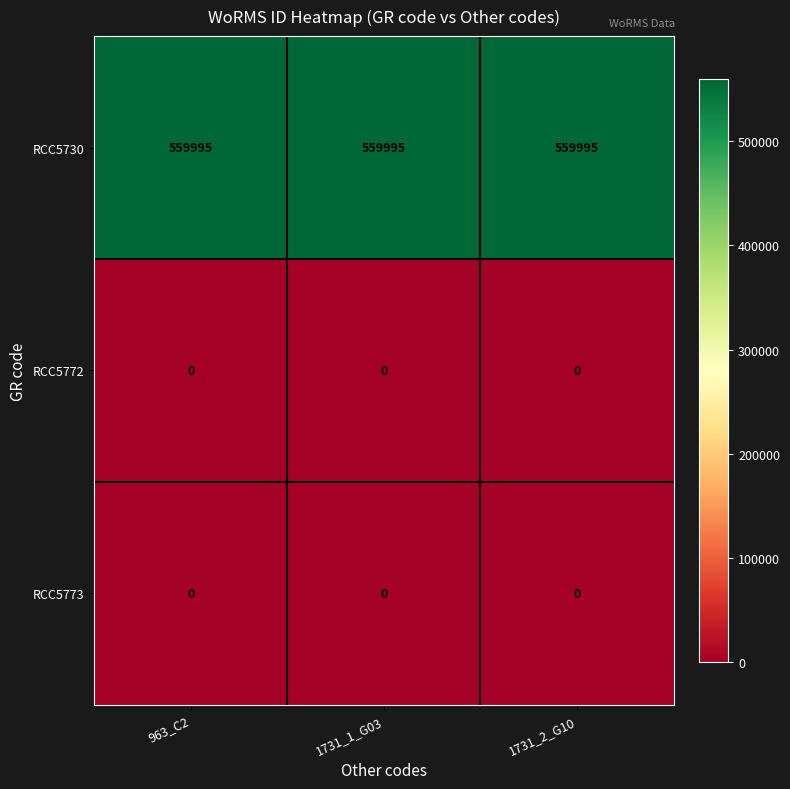

What is the maximum value shown in the chart?

559995